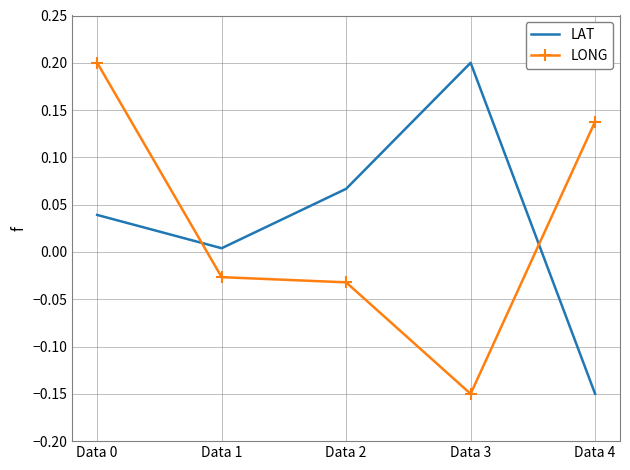

What is the difference between the second highest and minimum values in the LONG series?

0.3